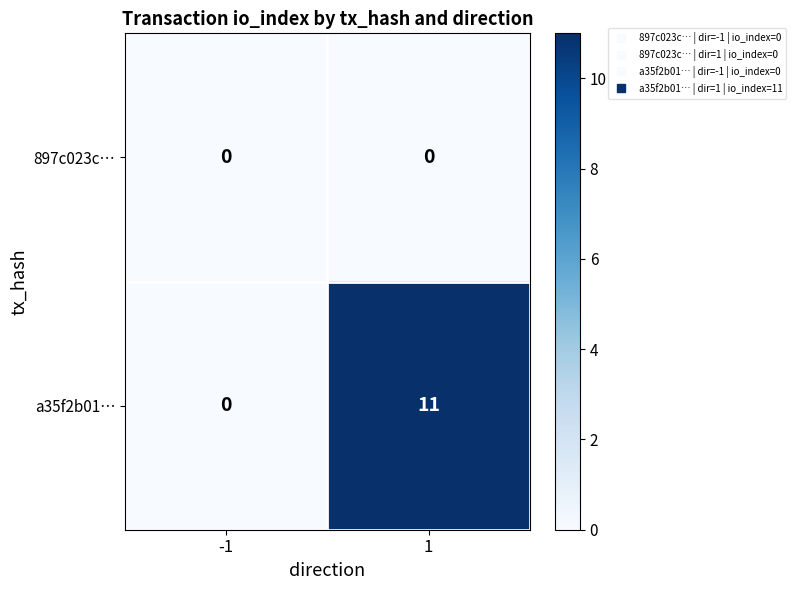

What is the maximum value shown in the chart?

11